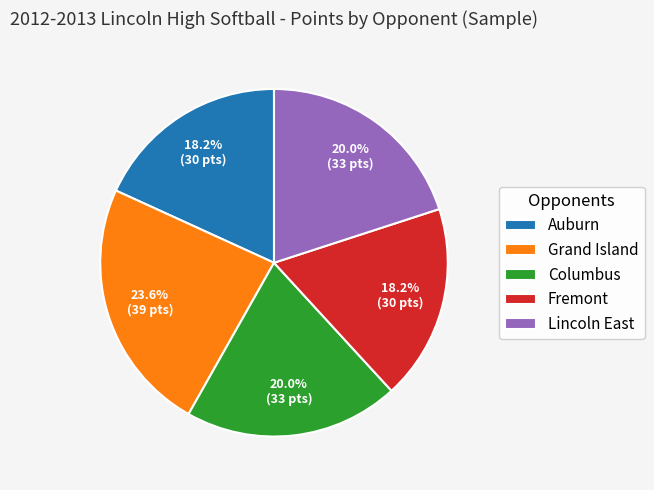

Count the number of slices in the pie.

5